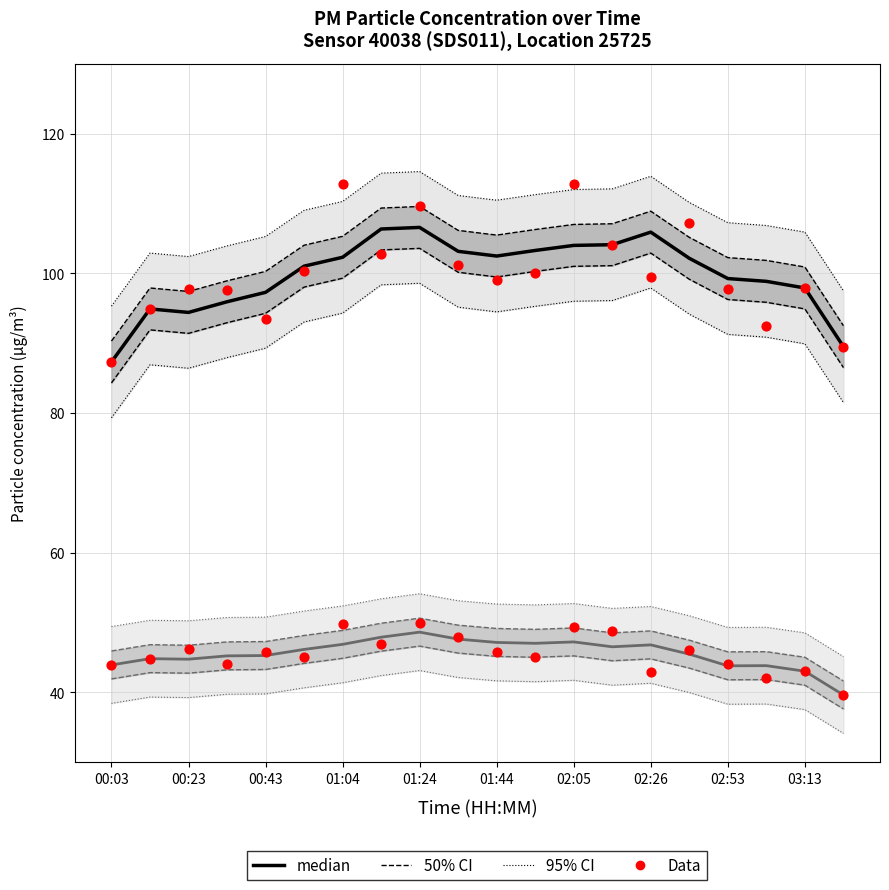

What is the total value across all series at 02:53?

284.9